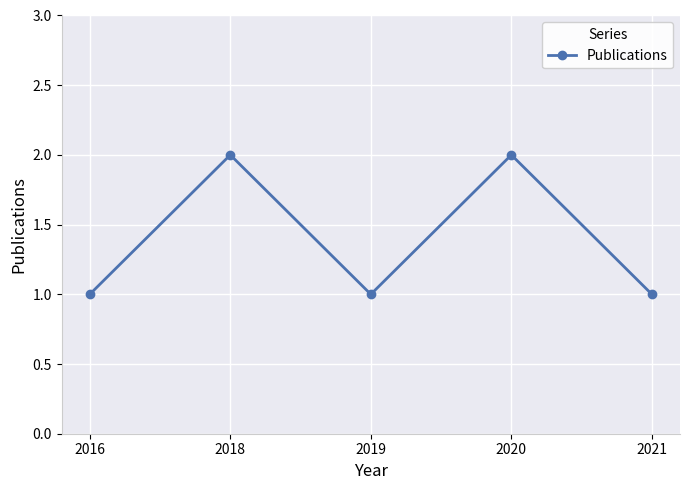

What is the value of the 4th point from the left?

2